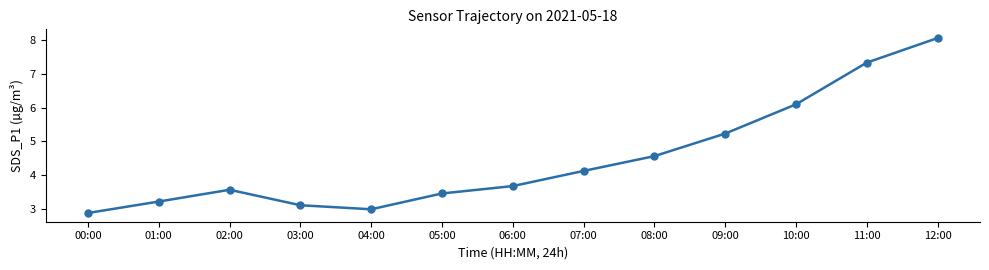

How many data points does each series have?

13